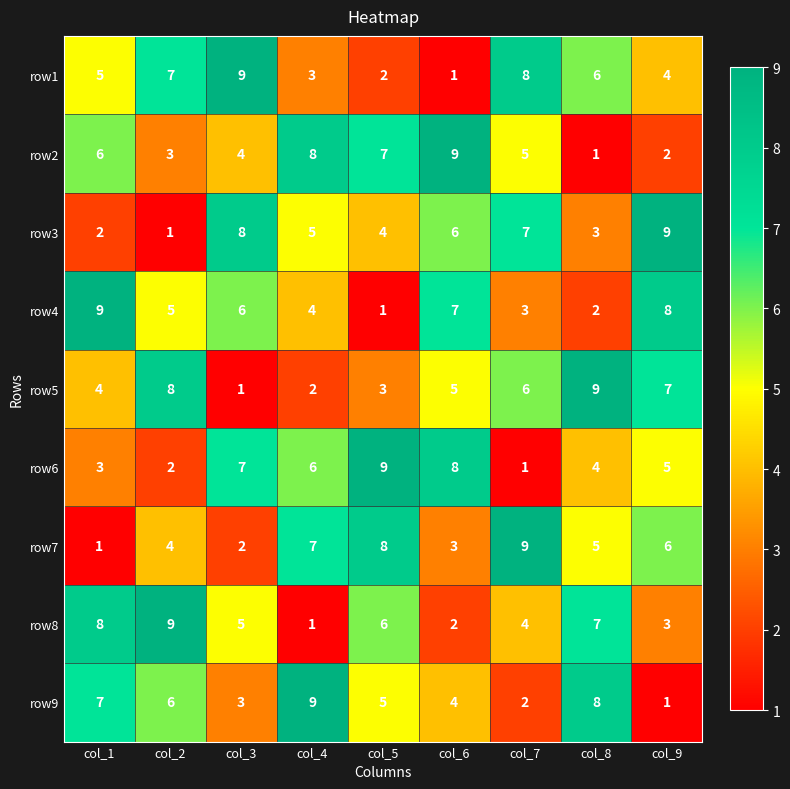

What is the total value across all series at col_6?

45